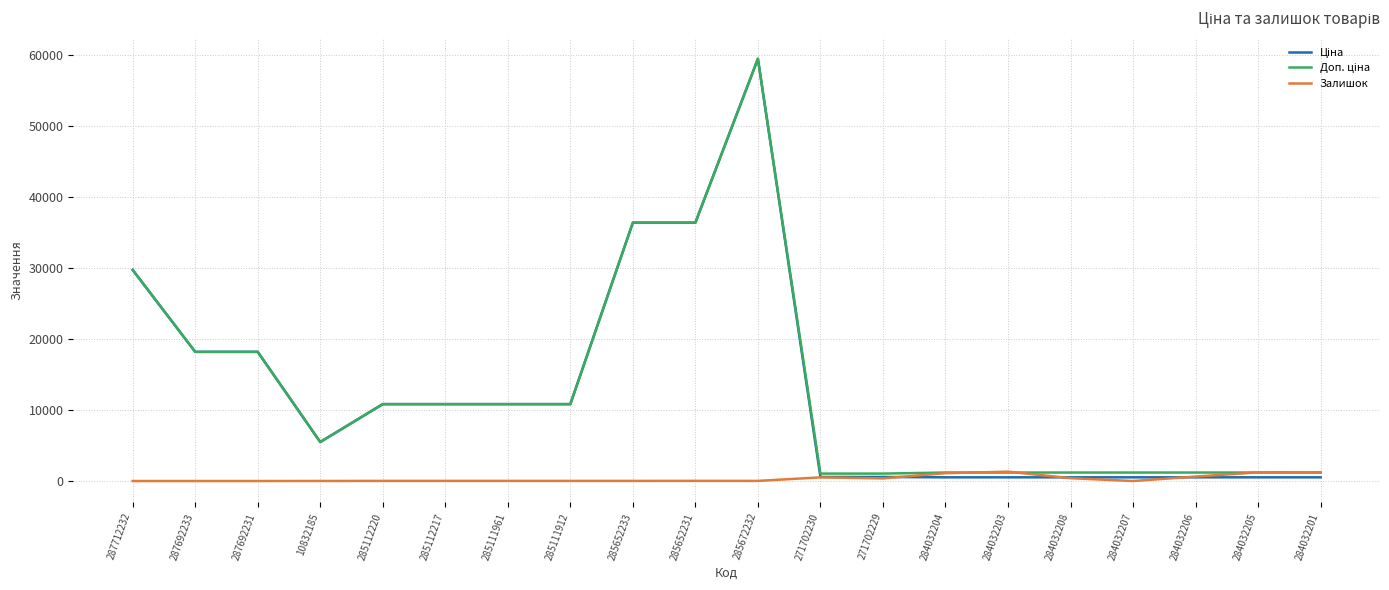

At which category is the sum across all series the highest?

285672232